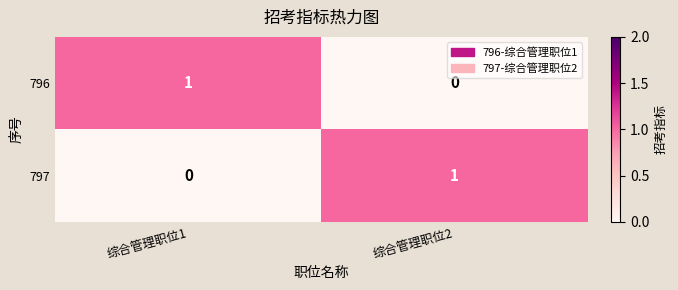

What is the spread (max minus min) of values at 综合管理职位2?

1